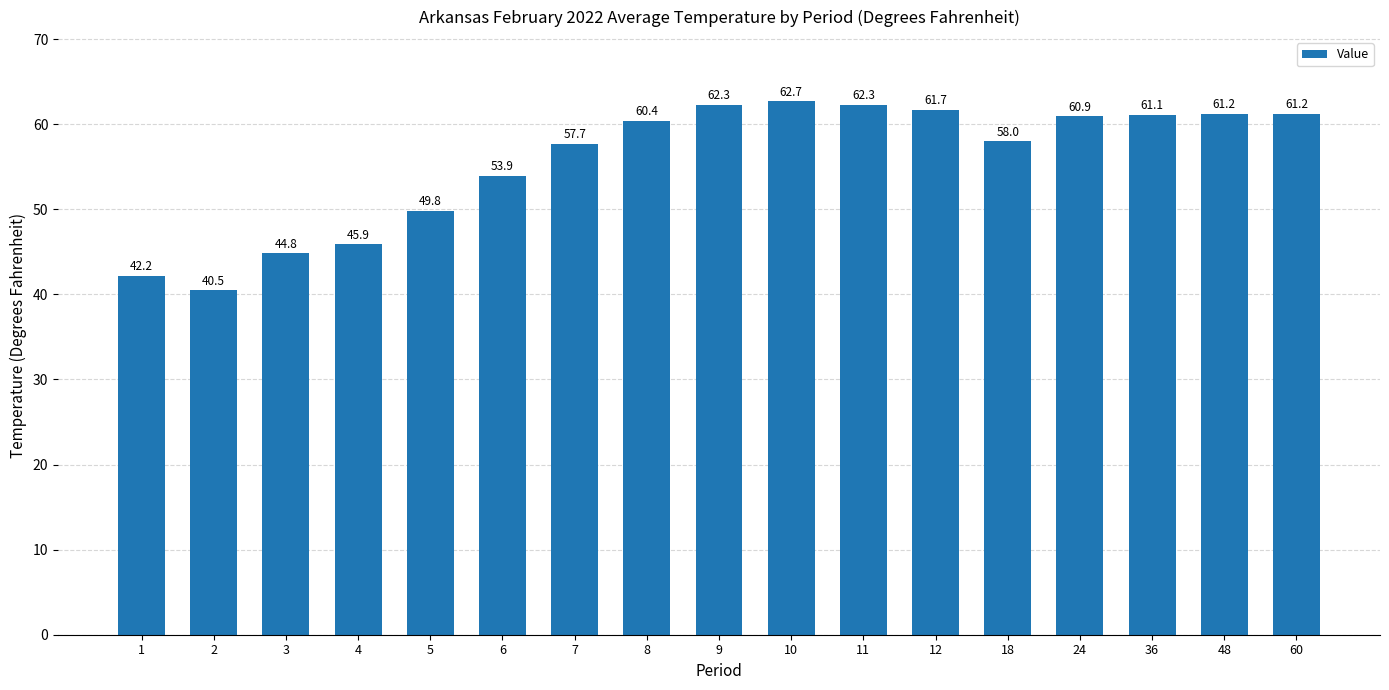

Where does the data first go above 60?

8